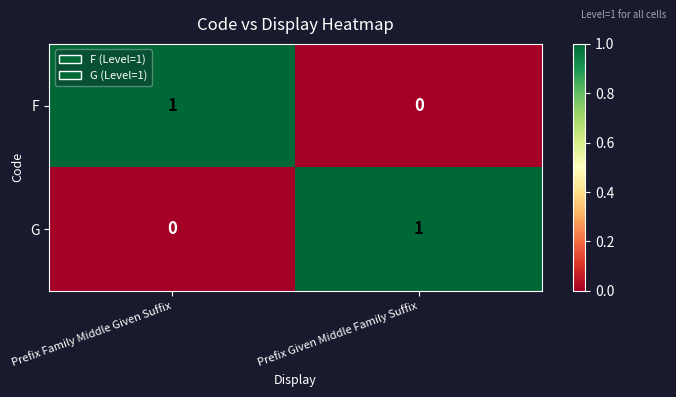

Reading left to right, extract all data points from this chart.

F: 1	0
G: 0	1